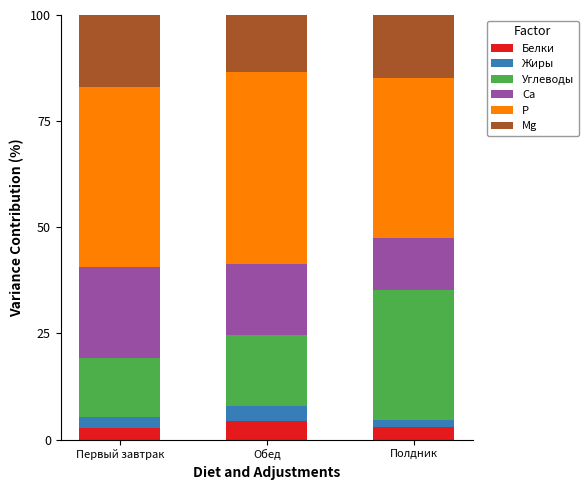

What is the total value across all series at Обед?

100.0